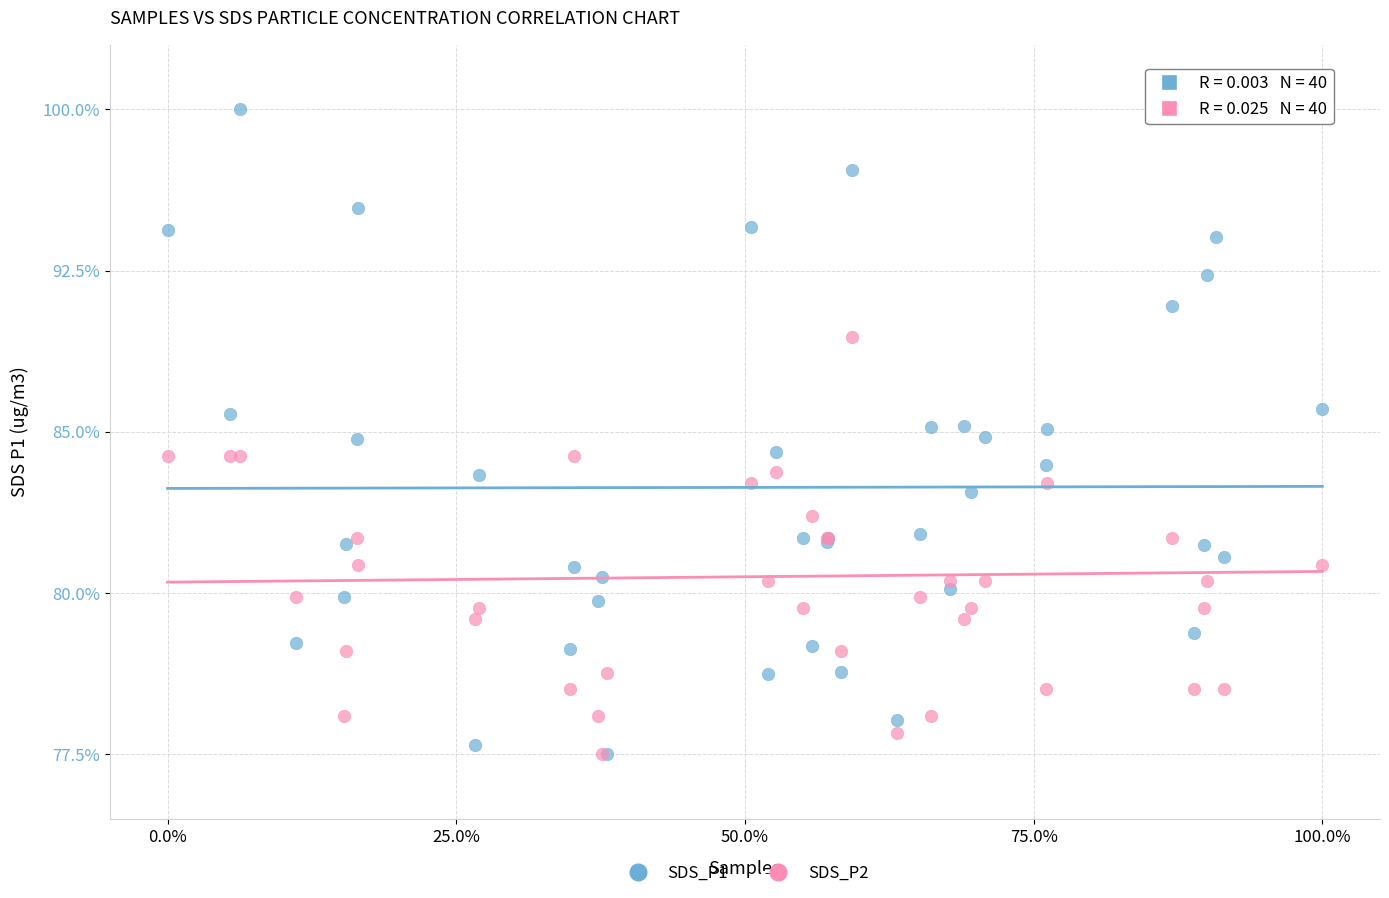

What are all the series names shown in the legend?

SDS_P1, SDS_P2